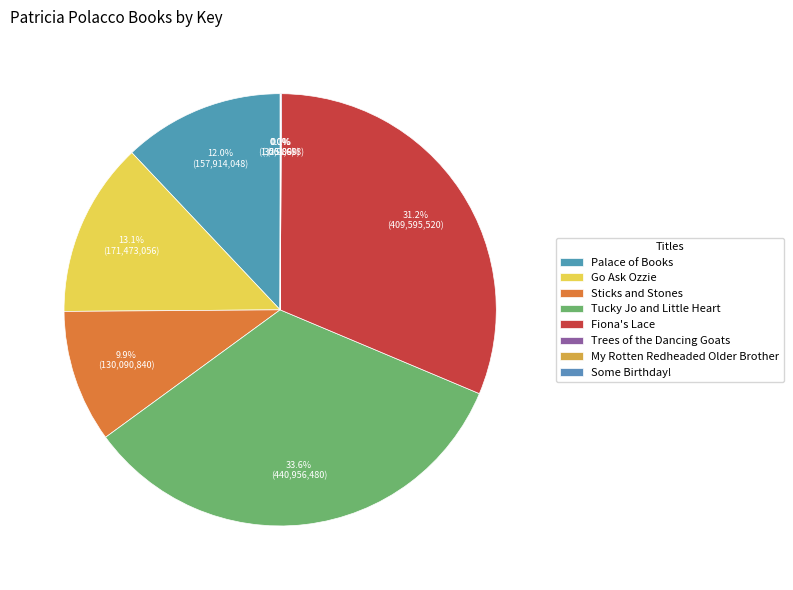

To the nearest percent, what is the average slice percentage?

12%